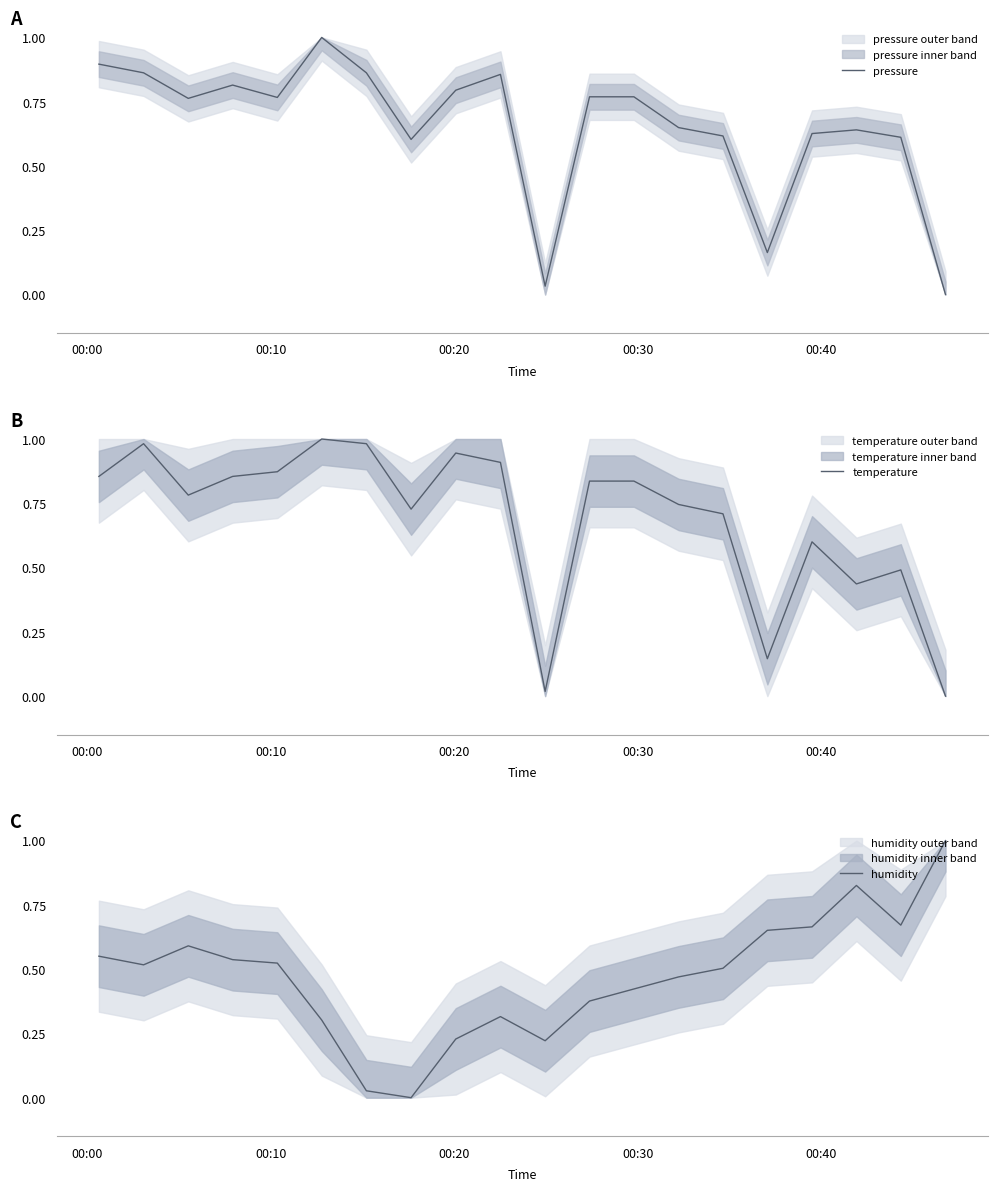

What is the maximum value for pressure?

1.0